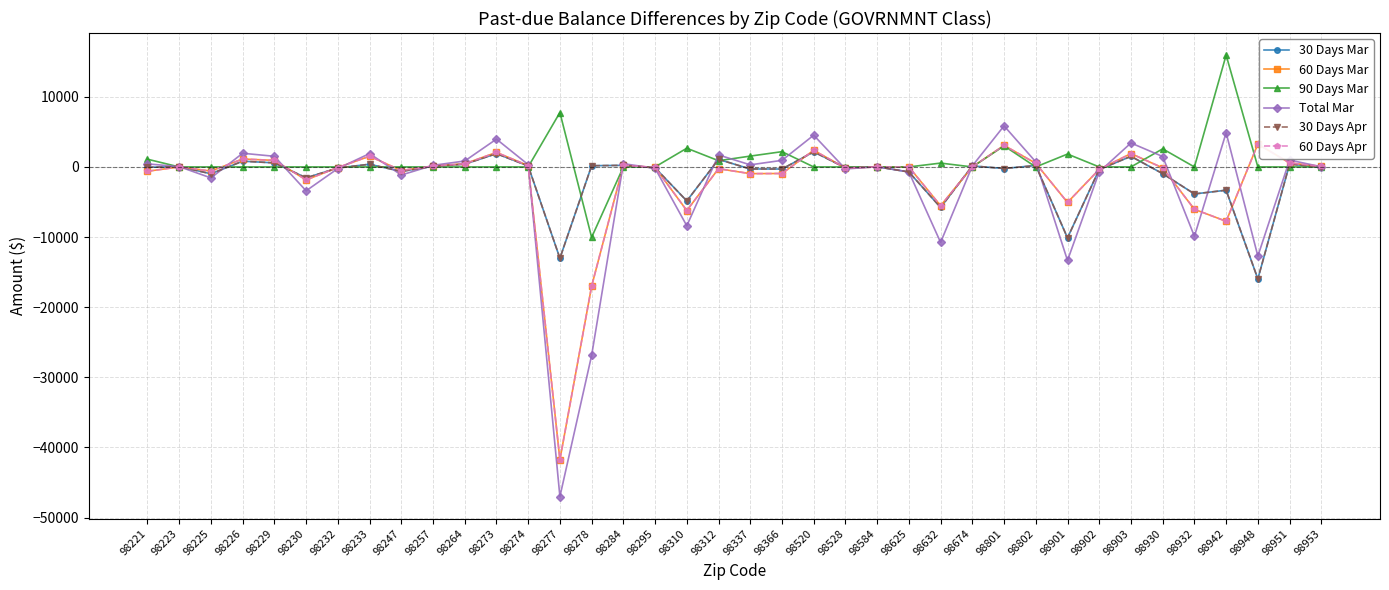

Which series has the largest range (max minus min)?

Total Mar